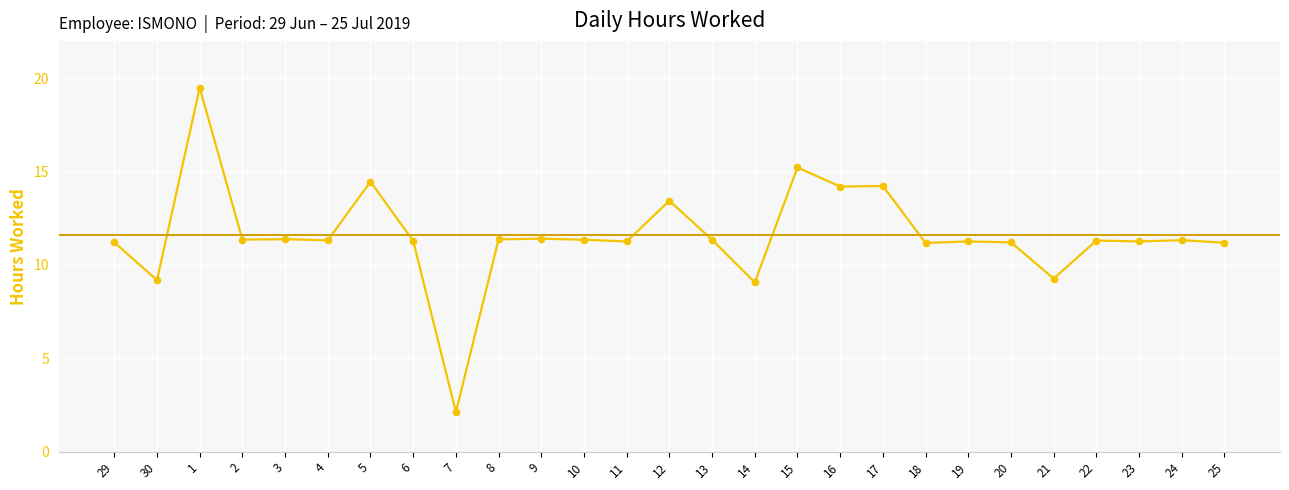

What is the ratio of the value at 22 to the value at 18?

1.0